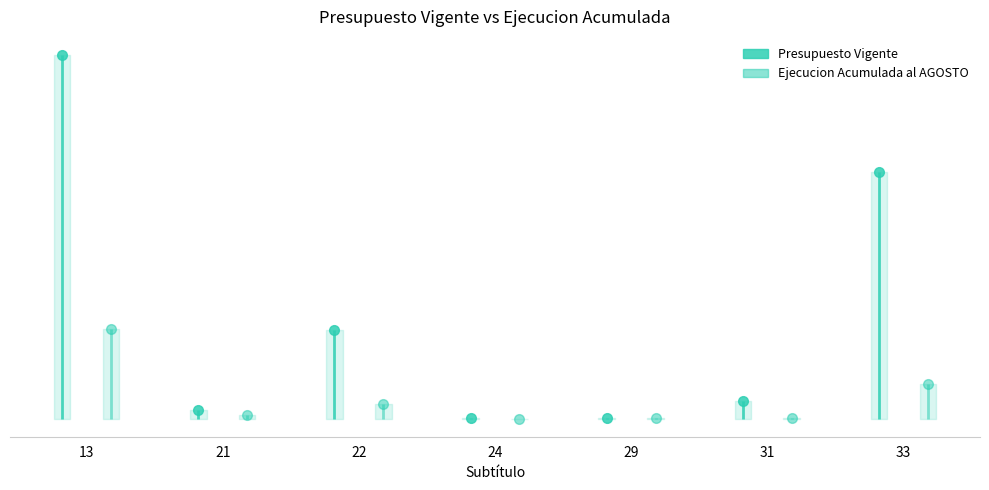

At how many categories does at least one series exceed 32726108?

2